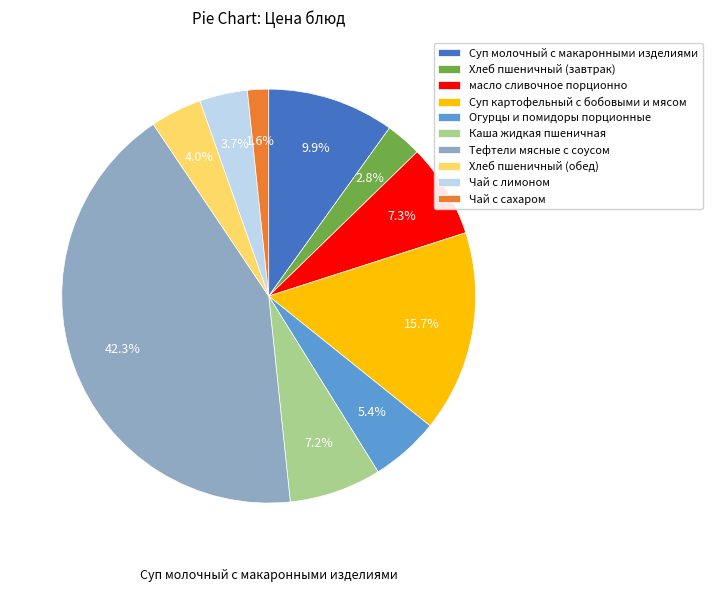

How many segments does this pie chart have?

10